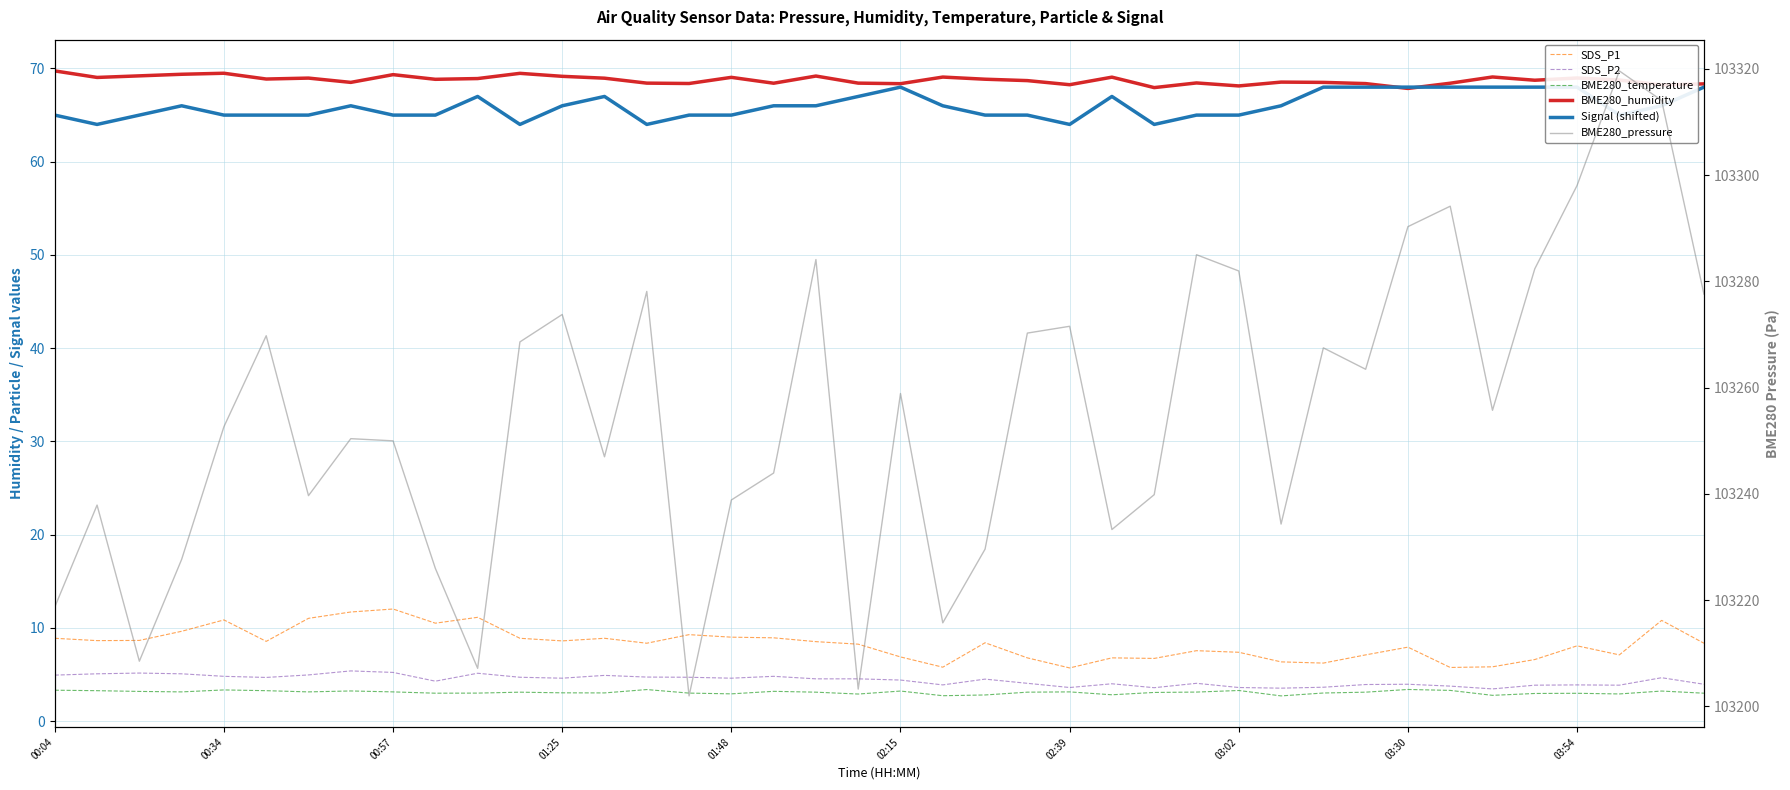

Which series has the largest total across all categories?

BME280_pressure